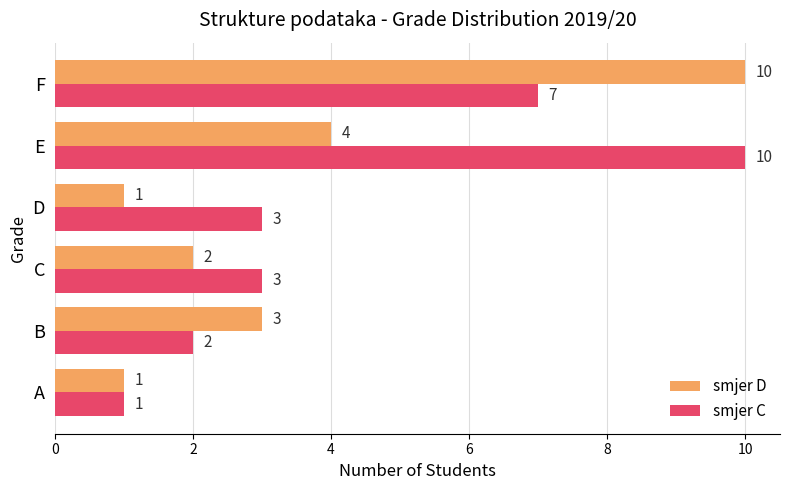

The smjer C series shows 1 at A. True or false?

True